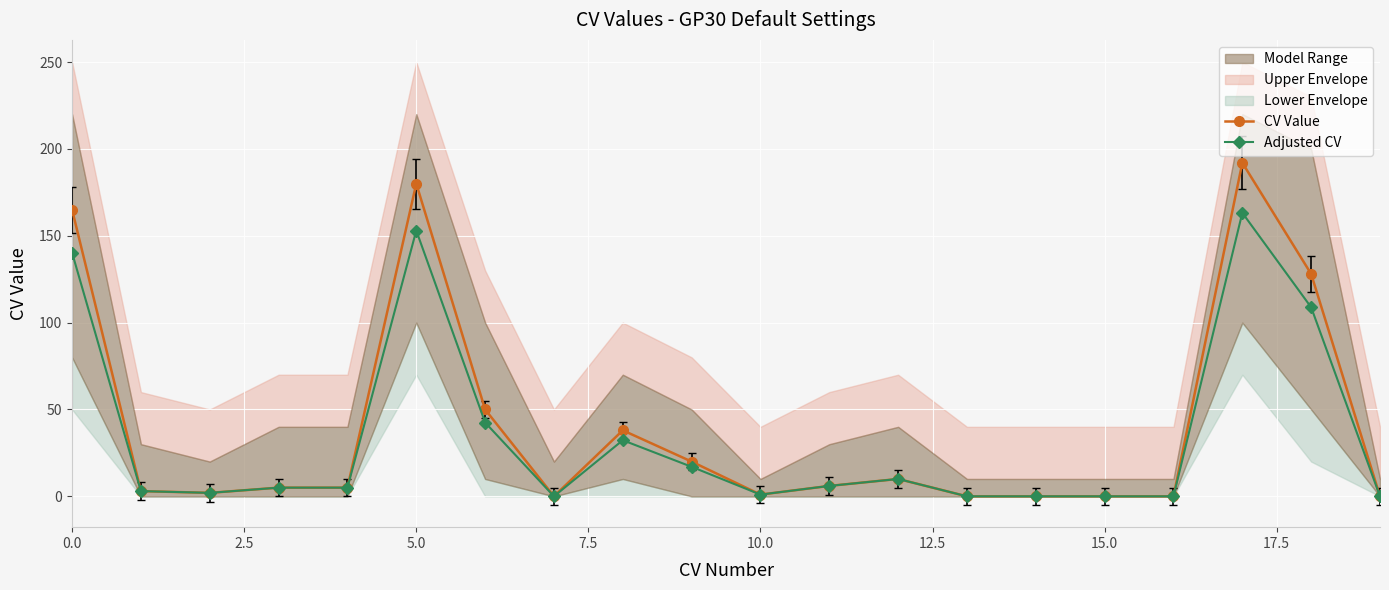

The Adjusted CV series shows 140.2 at 0.0. True or false?

True